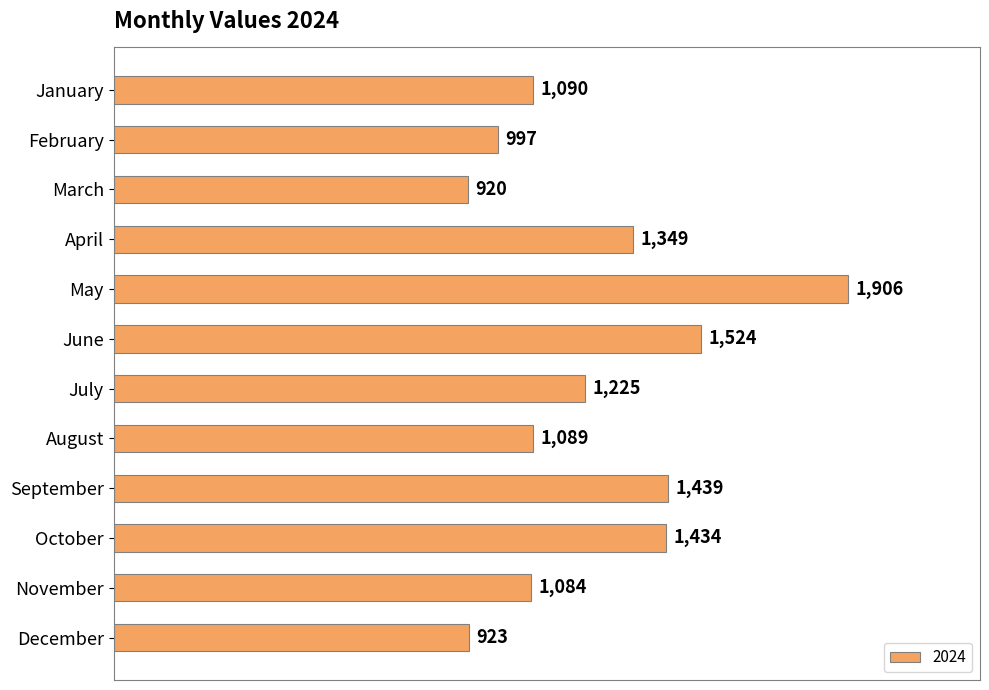

What is the difference between the maximum and second lowest values?

983